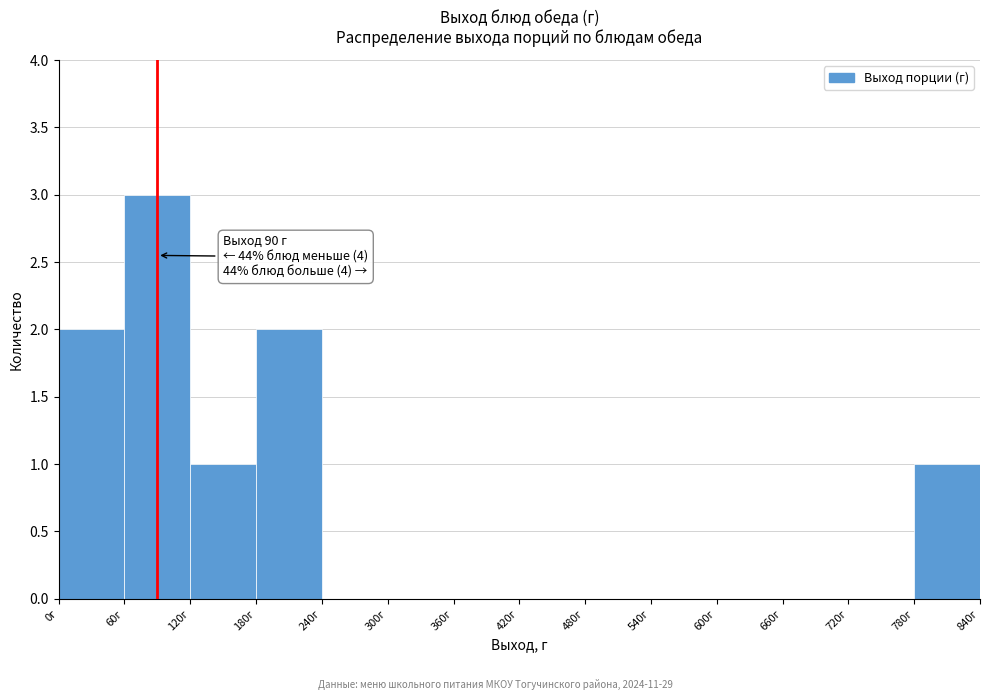

Which range on the x-axis has the tallest bar?

60 to 120